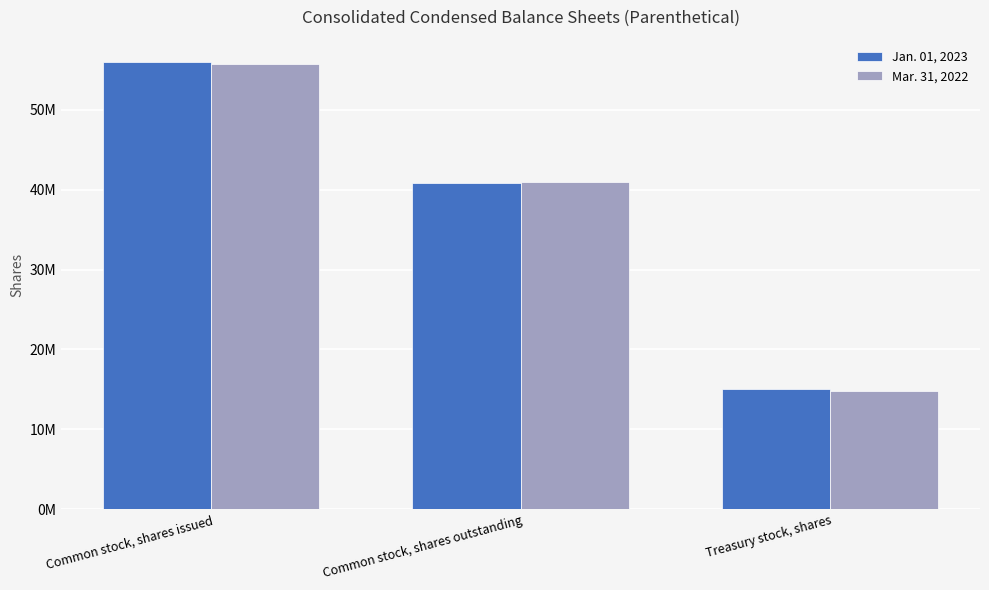

Reading left to right, what are all the values shown in this chart?

Jan. 01, 2023: Common stock, shares issued=55952890	Common stock, shares outstanding=40844224	Treasury stock, shares=15108666
Mar. 31, 2022: Common stock, shares issued=55748924	Common stock, shares outstanding=40986658	Treasury stock, shares=14762266